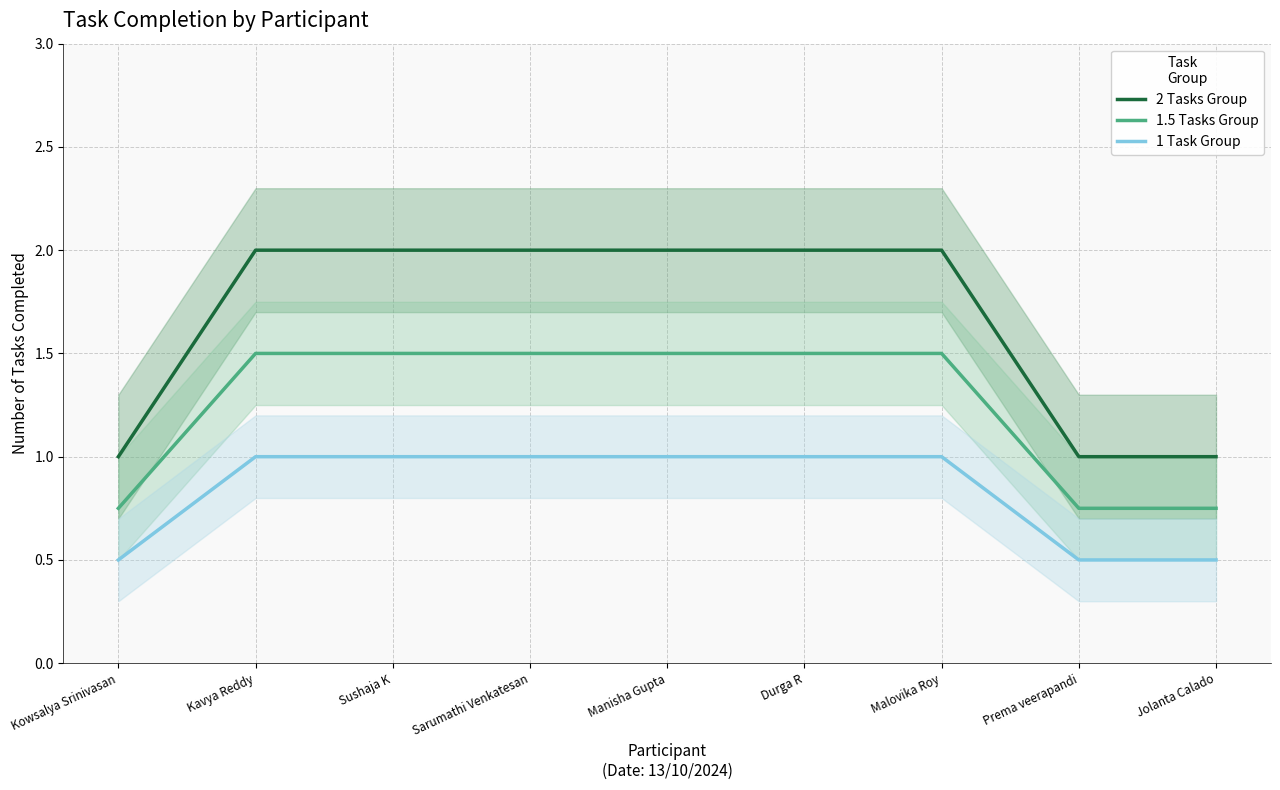

Reading right to left, transcribe all the data shown in this chart.

2 Tasks Group: Jolanta Calado=1.0	Prema veerapandi=1.0	Malovika Roy=2.0	Durga R=2.0	Manisha Gupta=2.0	Sarumathi Venkatesan=2.0	Sushaja K=2.0	Kavya Reddy=2.0	Kowsalya Srinivasan=1.0
1.5 Tasks Group: Jolanta Calado=0.8	Prema veerapandi=0.8	Malovika Roy=1.5	Durga R=1.5	Manisha Gupta=1.5	Sarumathi Venkatesan=1.5	Sushaja K=1.5	Kavya Reddy=1.5	Kowsalya Srinivasan=0.8
1 Task Group: Jolanta Calado=0.5	Prema veerapandi=0.5	Malovika Roy=1.0	Durga R=1.0	Manisha Gupta=1.0	Sarumathi Venkatesan=1.0	Sushaja K=1.0	Kavya Reddy=1.0	Kowsalya Srinivasan=0.5